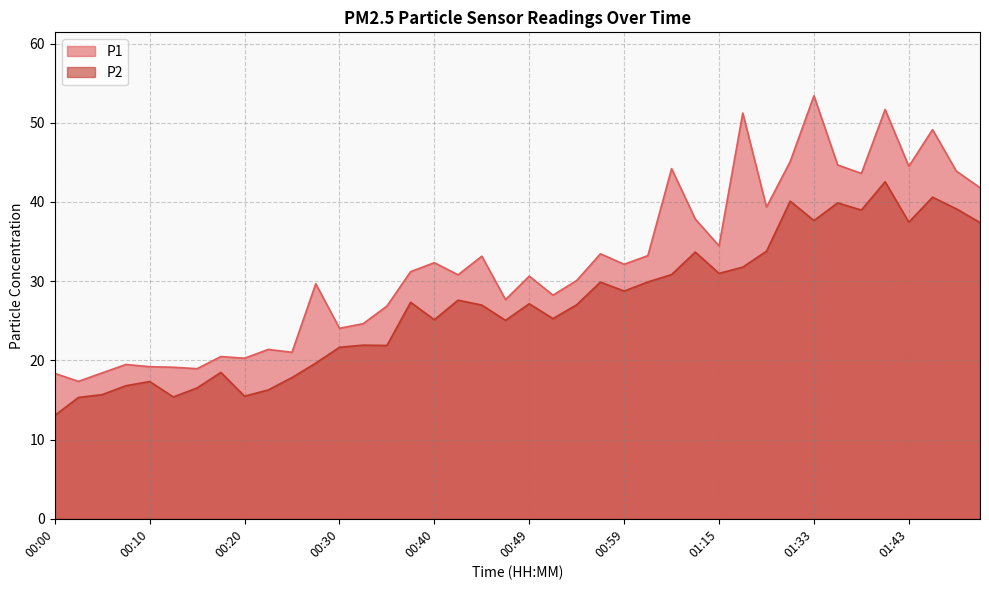

Between 00:27 and 00:32, which series saw the biggest shift?

P1